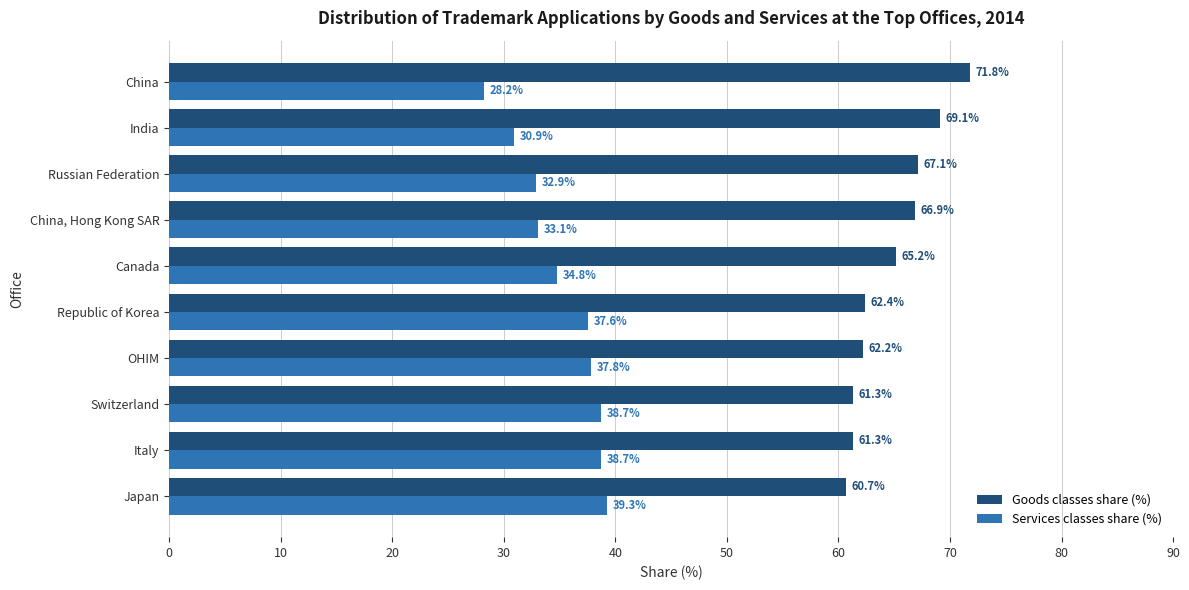

Rank the series by their average value, from lowest to highest.

Services classes share (%), Goods classes share (%)